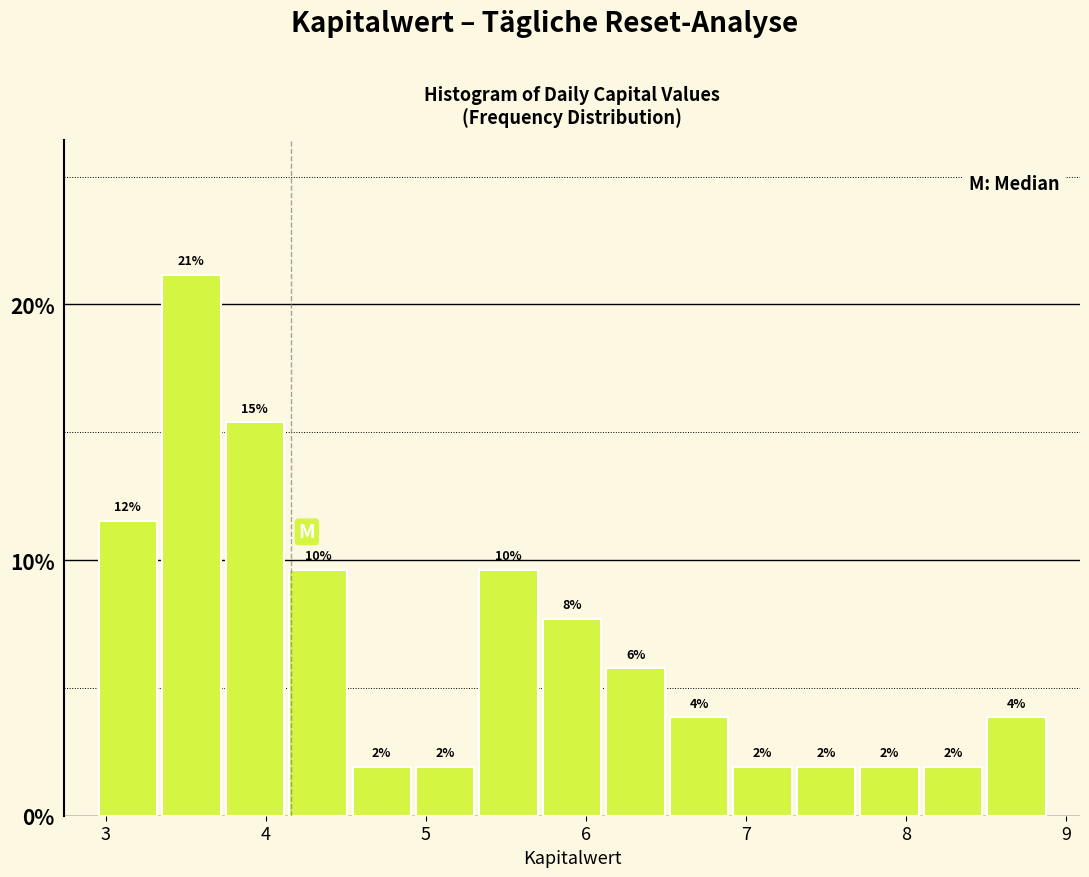

Read against the x-axis, roughly where is the centre of the tallest bar?

3.5